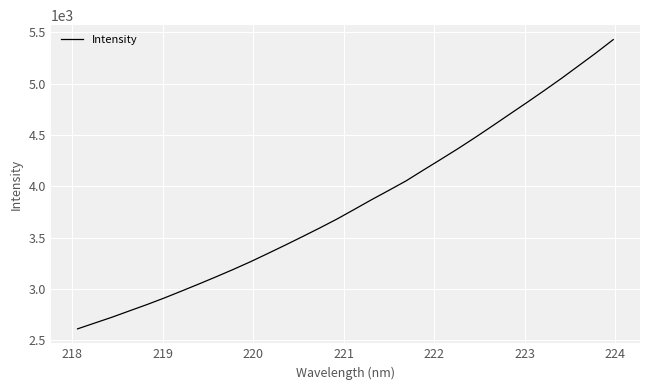

What is the smallest value displayed?

2611.6